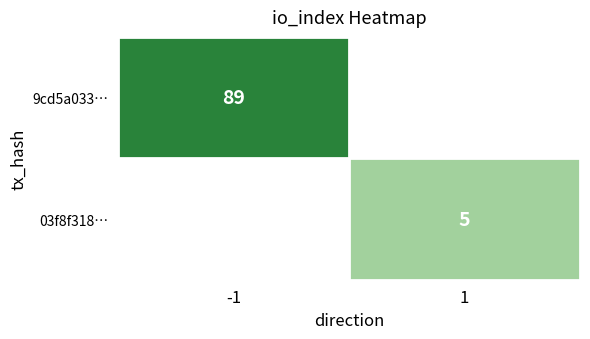

At which category is the sum across all series the highest?

-1